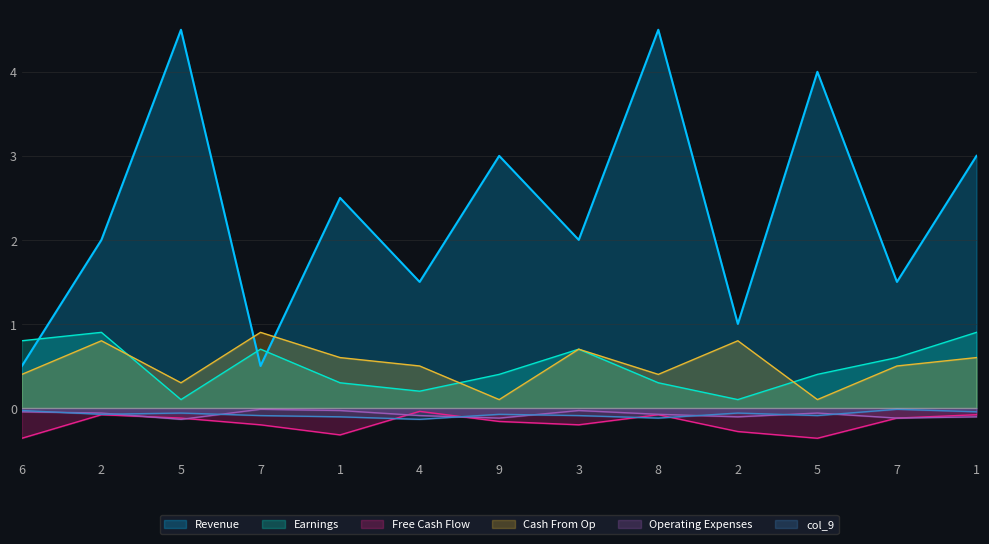

Does the chart display data point markers on the line(s)?

No